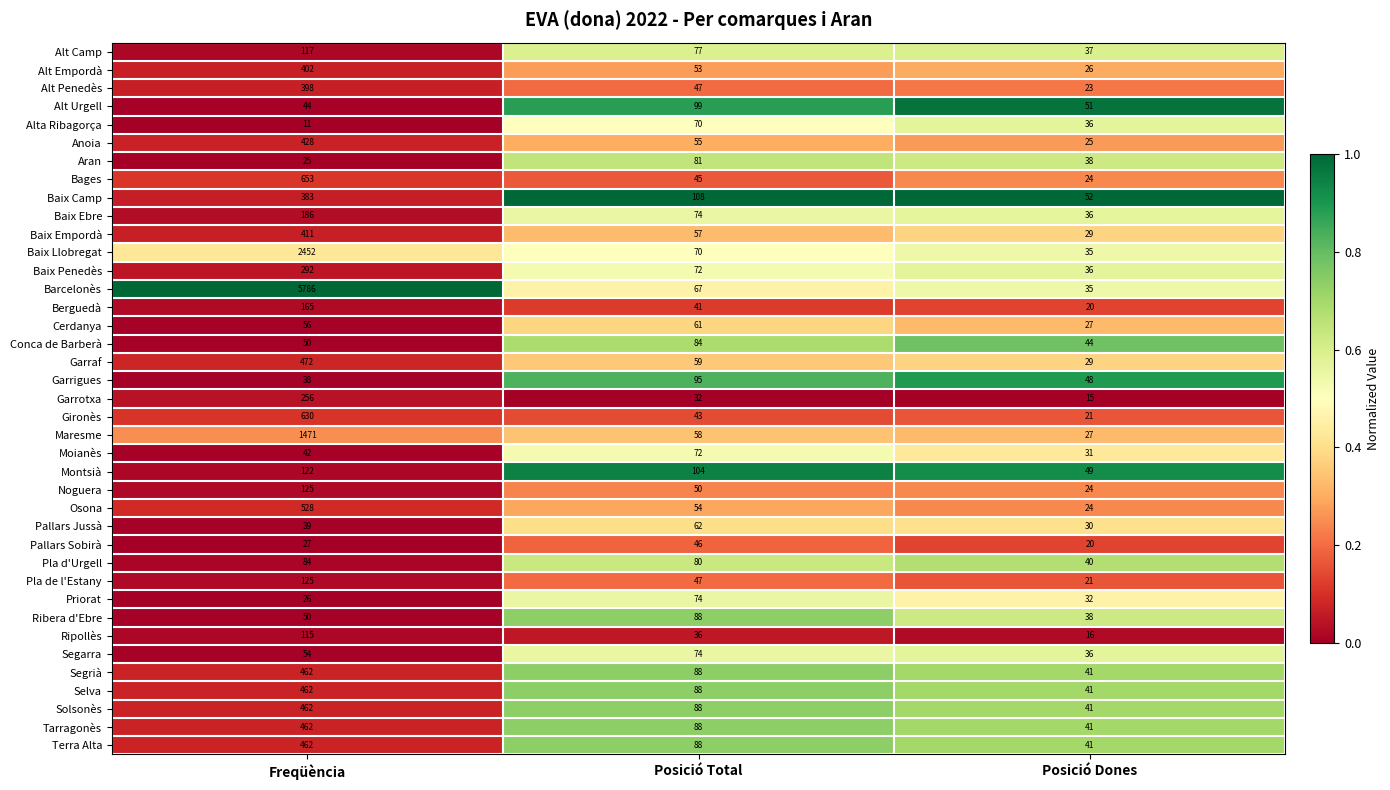

What is the minimum value shown in the chart?

11